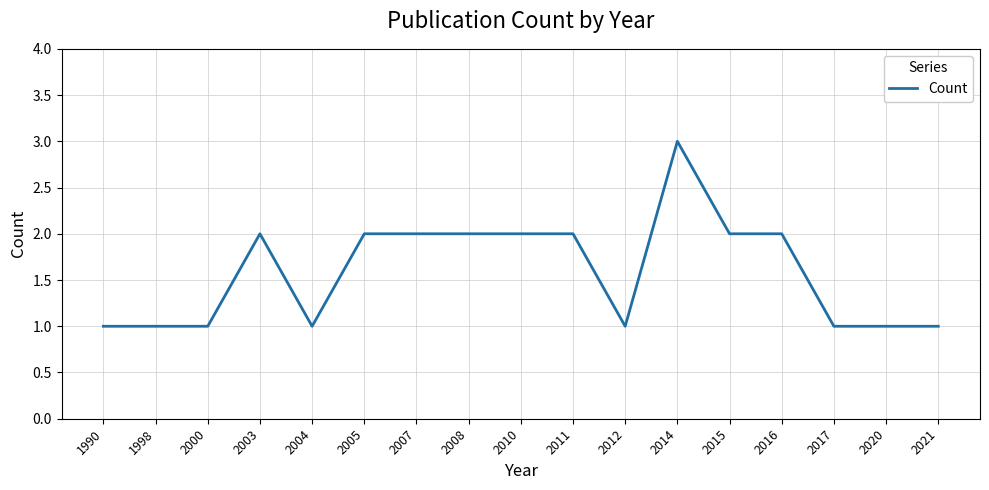

The value at 2005 is 1. True or false?

False